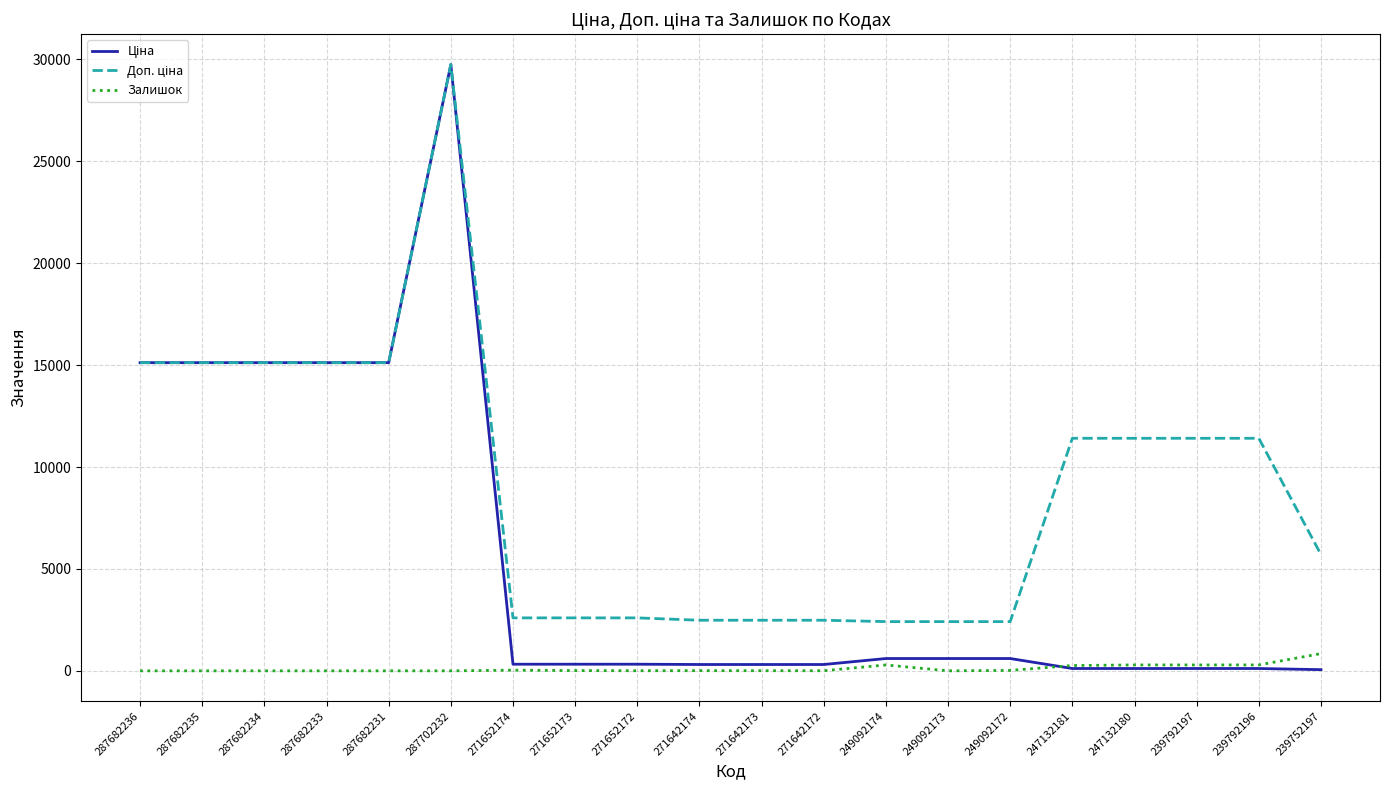

What is the total value across all series at 287682233?

30240.0